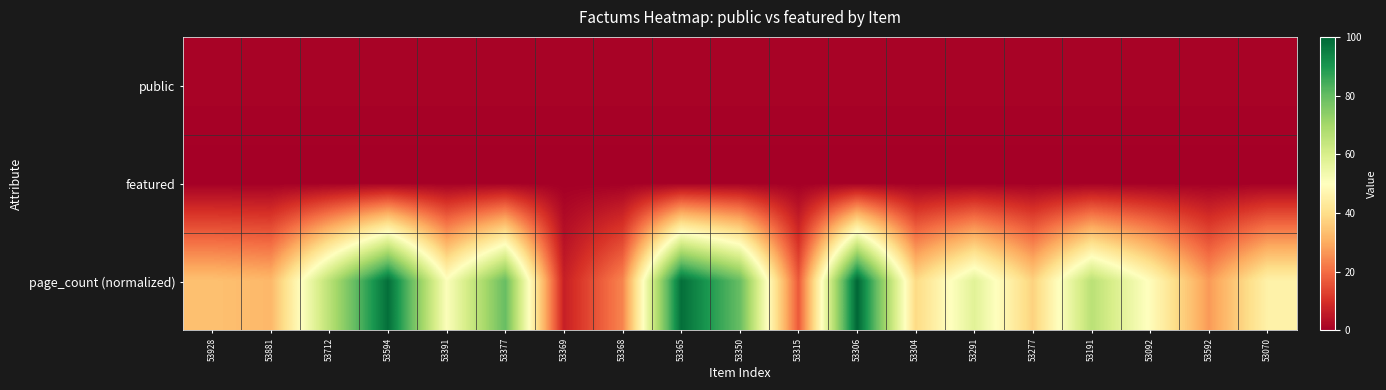

Reading right to left, transcribe all the data shown in this chart.

public: 53070=1.0	53592=1.0	53092=1.0	53191=1.0	53277=1.0	53291=1.0	53304=1.0	53306=1.0	53315=1.0	53350=1.0	53365=1.0	53368=1.0	53369=1.0	53377=1.0	53391=1.0	53594=1.0	53712=1.0	53881=1.0	53928=1.0
featured: 53070=0.0	53592=0.0	53092=0.0	53191=0.0	53277=0.0	53291=0.0	53304=0.0	53306=0.0	53315=0.0	53350=0.0	53365=0.0	53368=0.0	53369=0.0	53377=0.0	53391=0.0	53594=0.0	53712=0.0	53881=0.0	53928=0.0
page_count (normalized): 53070=45.8	53592=27.1	53092=49.2	53191=66.1	53277=37.3	53291=57.6	53304=39.0	53306=100.0	53315=16.9	53350=79.7	53365=98.3	53368=23.7	53369=6.8	53377=79.7	53391=50.8	53594=98.3	53712=66.1	53881=32.2	53928=33.9